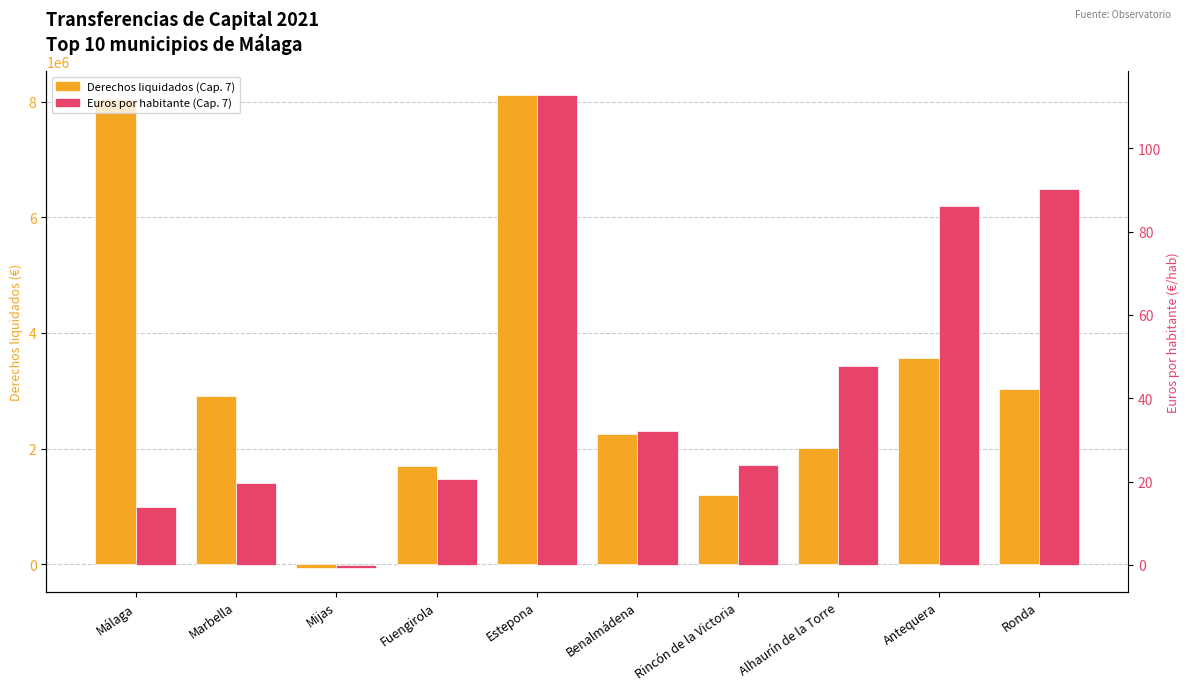

What is the sum of all Derechos liquidados (Cap. 7) values?

32760653.9